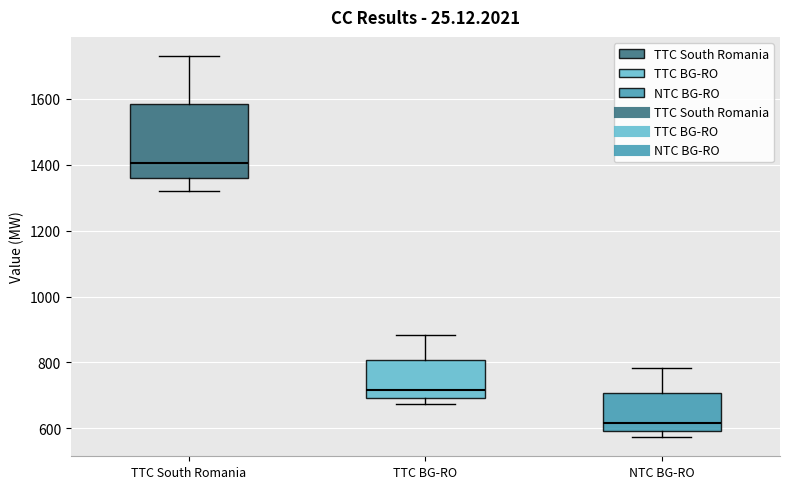

Which box is the tallest, from its lower edge to its upper edge?

TTC South Romania